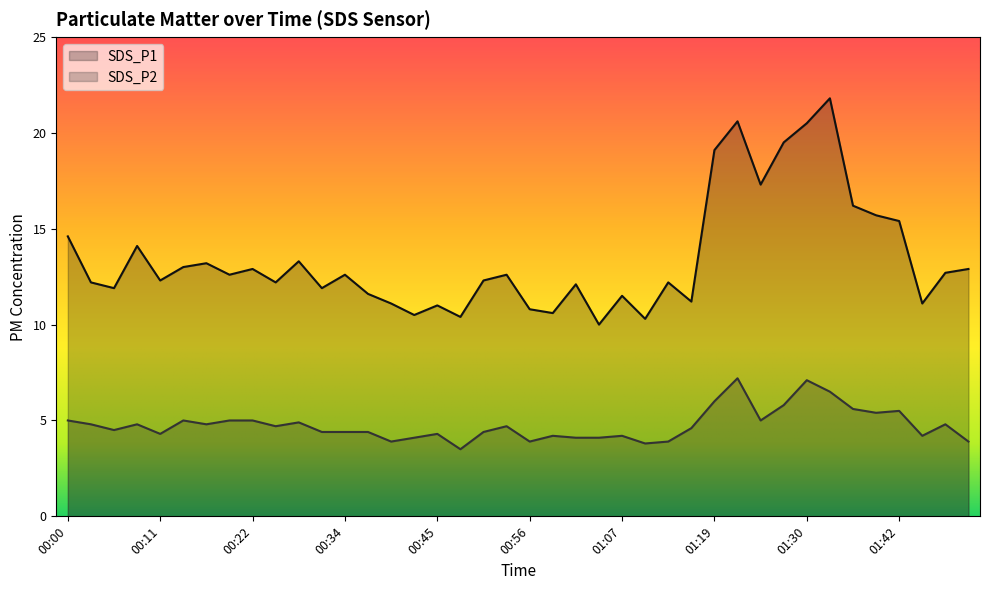

What are all the series names shown in the legend?

SDS_P1, SDS_P2